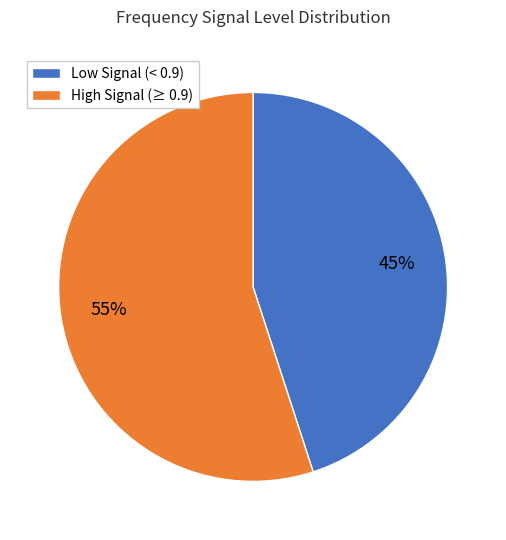

Does any single category account for the majority?

Yes